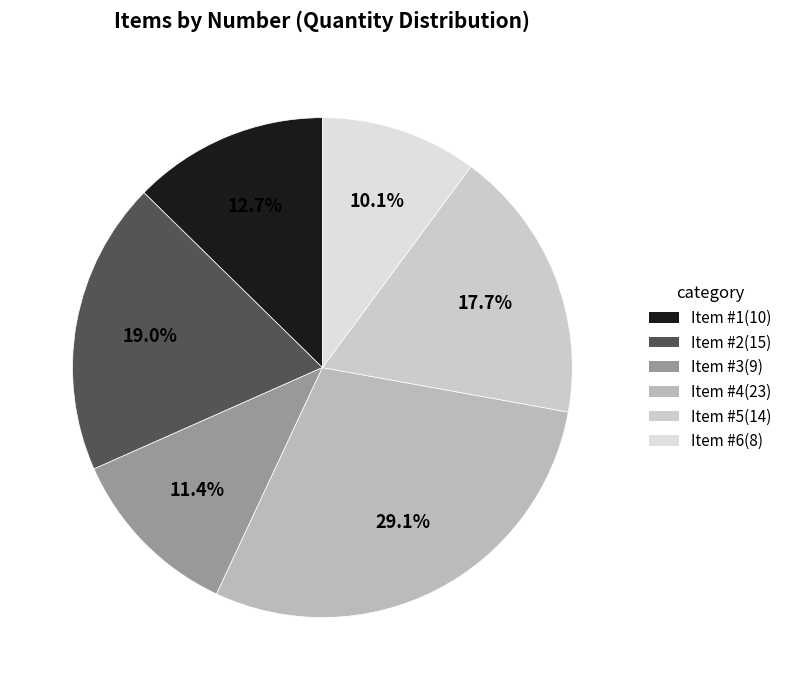

Rank the categories by value from lowest to highest.

Item 6, Item 3, Item 1, Item 5, Item 2, Item 4